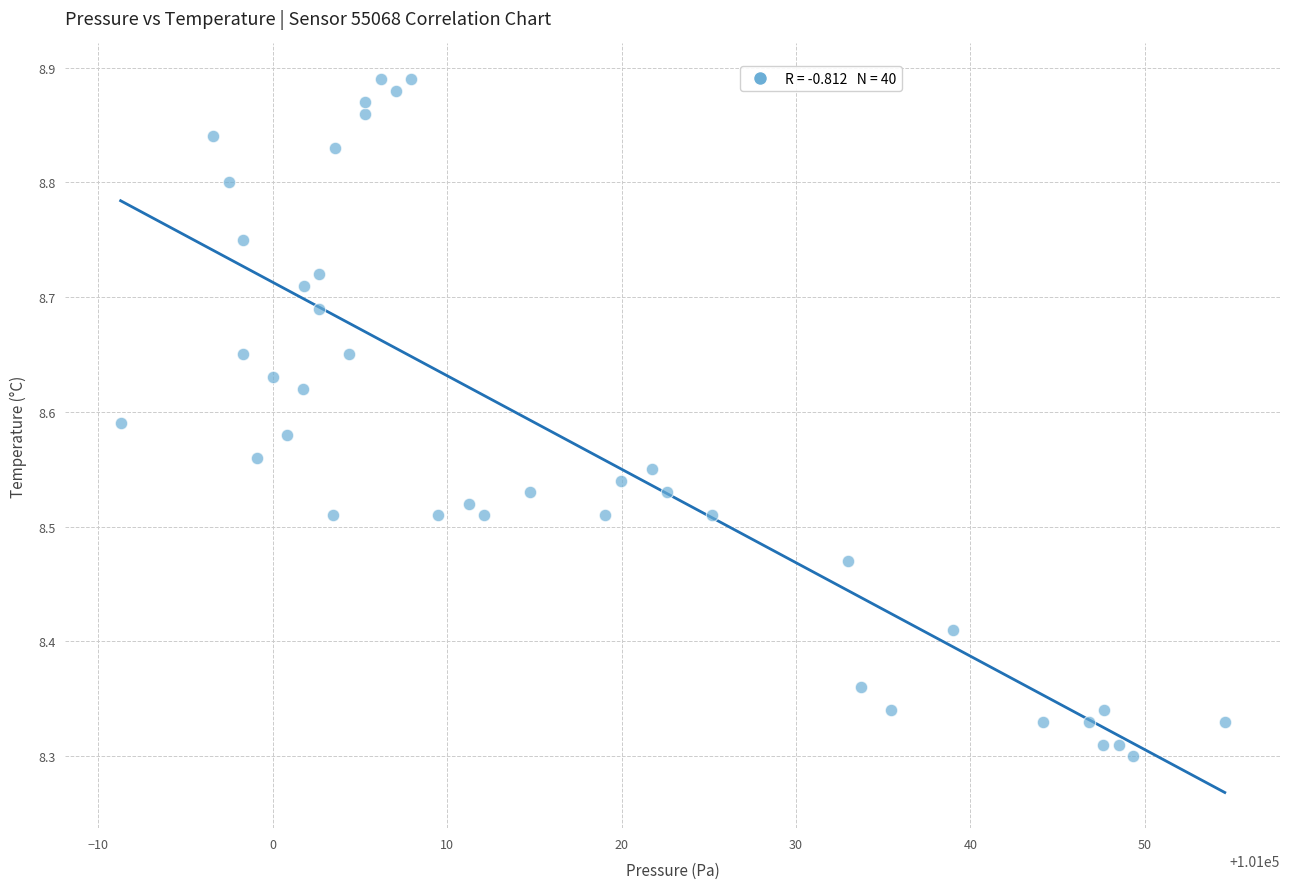

What is the range of X values (max minus min)?

63.3